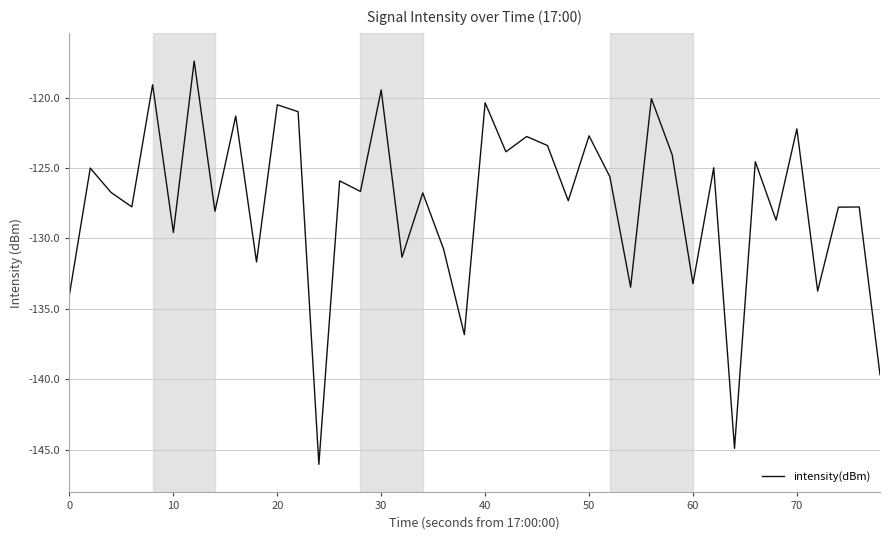

What is the difference between the maximum and minimum values?

28.6